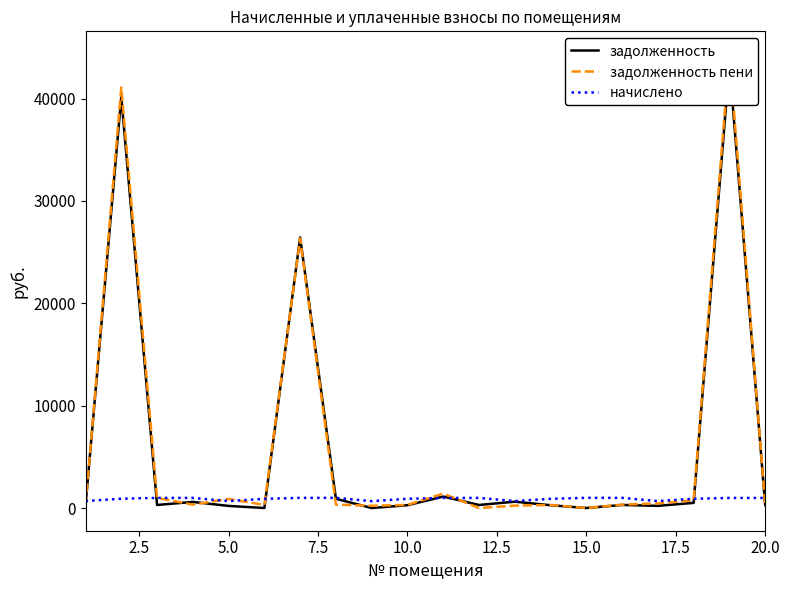

What is the greatest value displayed?

44350.7